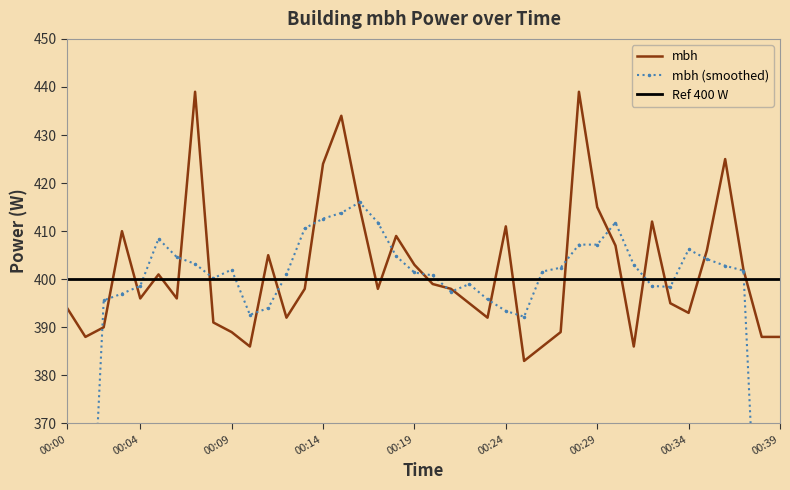

How many interior local peaks (higher than both neighbors) does the data have?

10